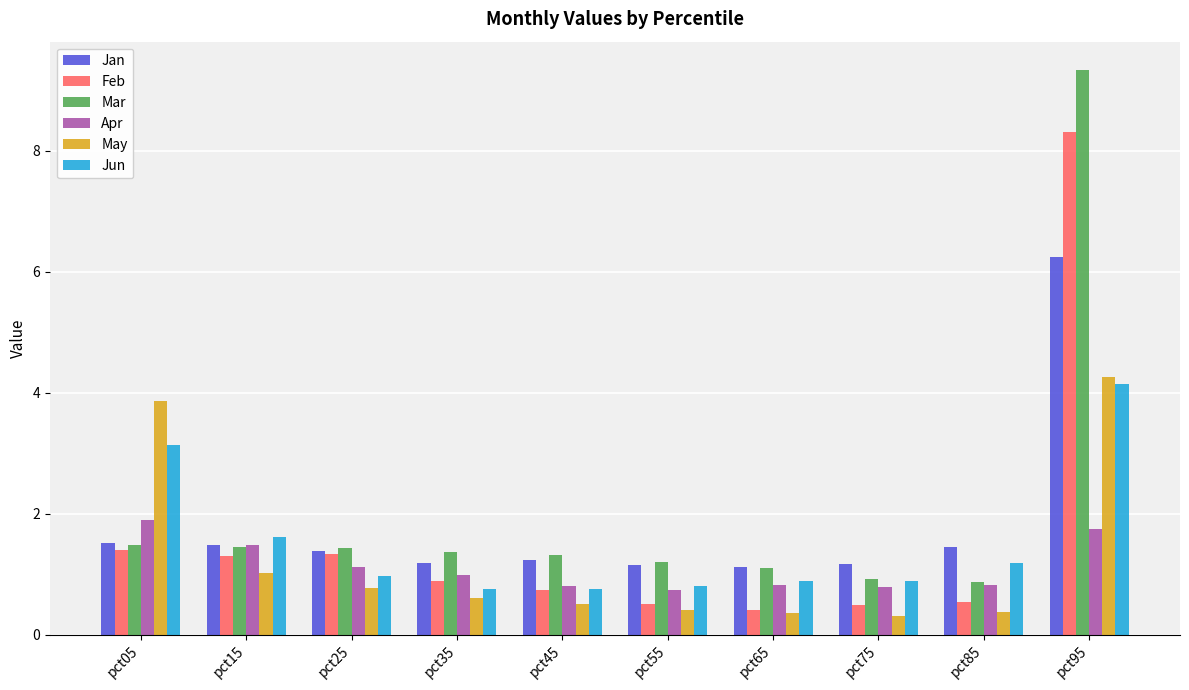

What is the sum of the Feb values at pct75 and pct85?

1.0